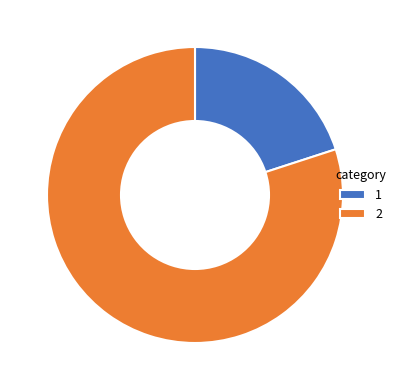

Is it true that 2 is 80% of the pie?

True